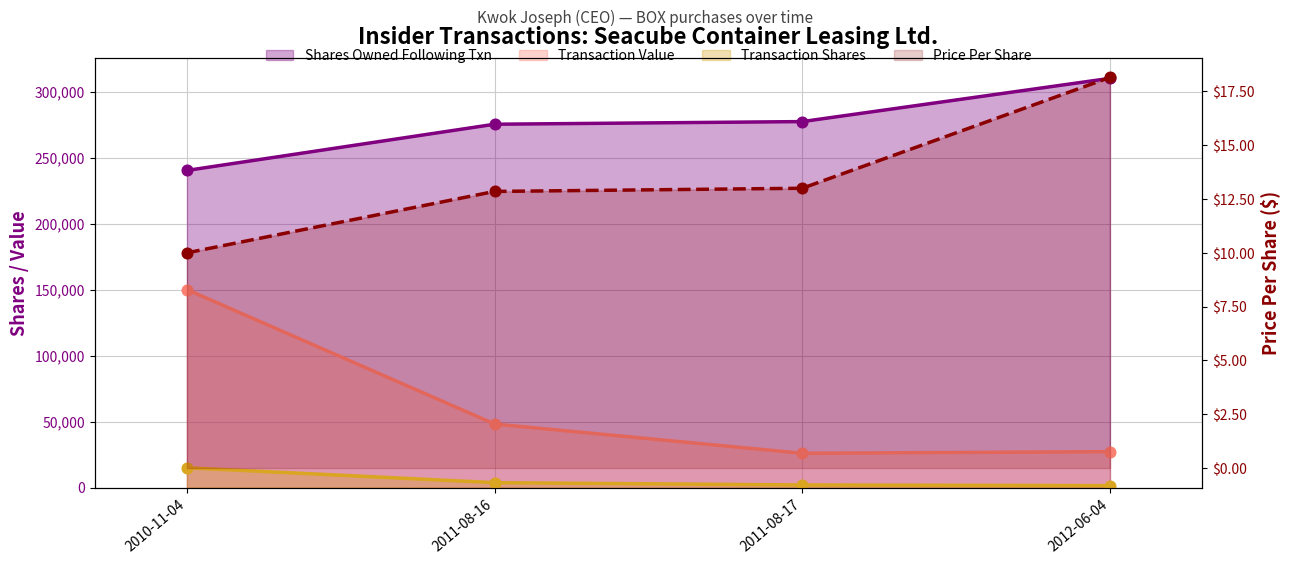

What is the total value across all series at 2010-11-04?

405263.0